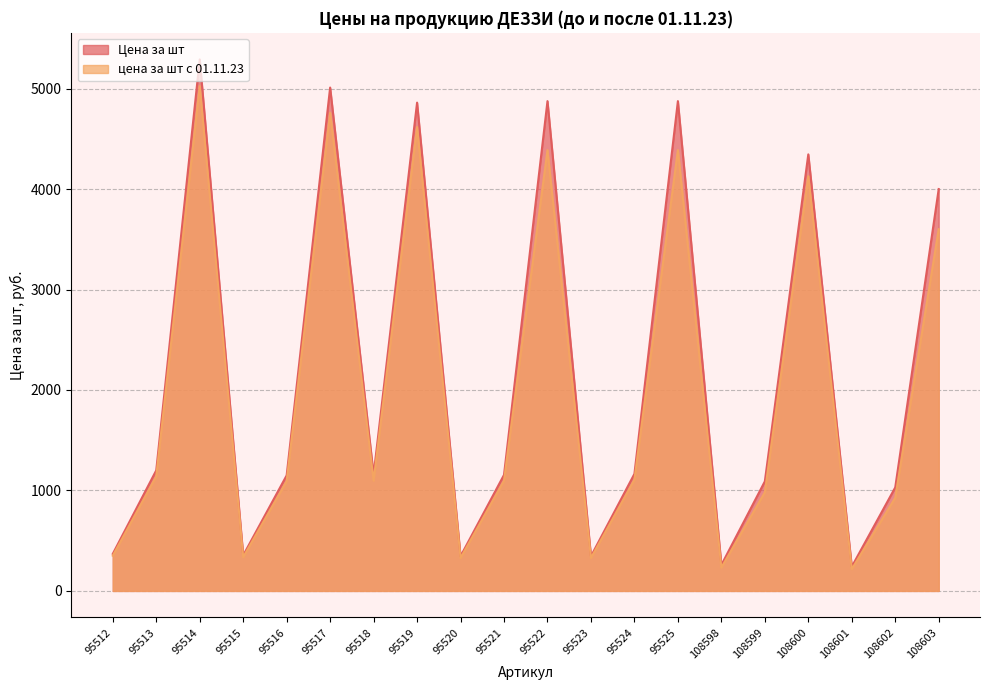

True or false: Цена за шт has more than 2 points higher than both neighbors.

True